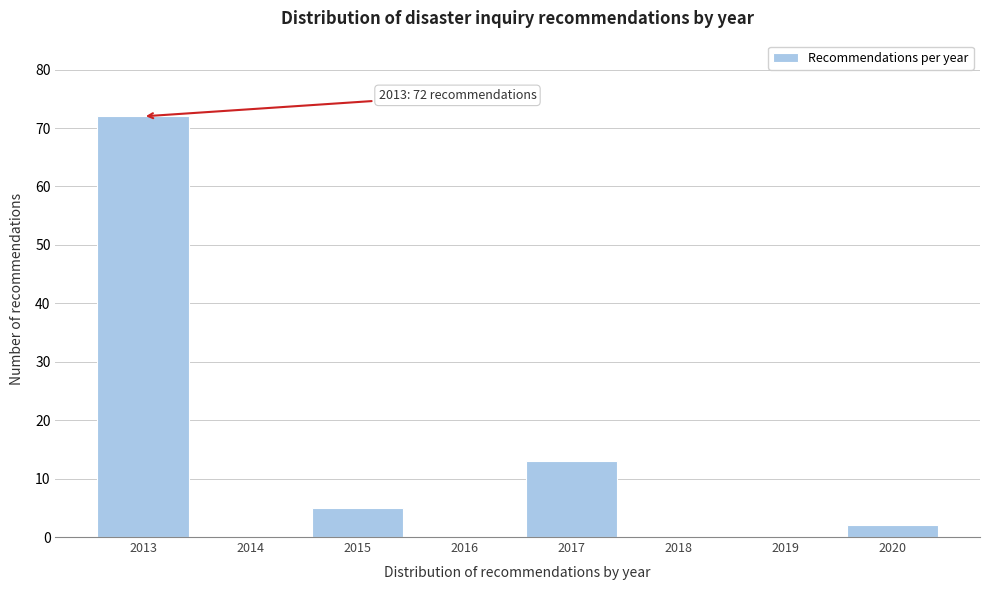

Reading left to right, what are all the values shown in this chart?

2013=72	2014=0	2015=5	2016=0	2017=13	2018=0	2019=0	2020=2